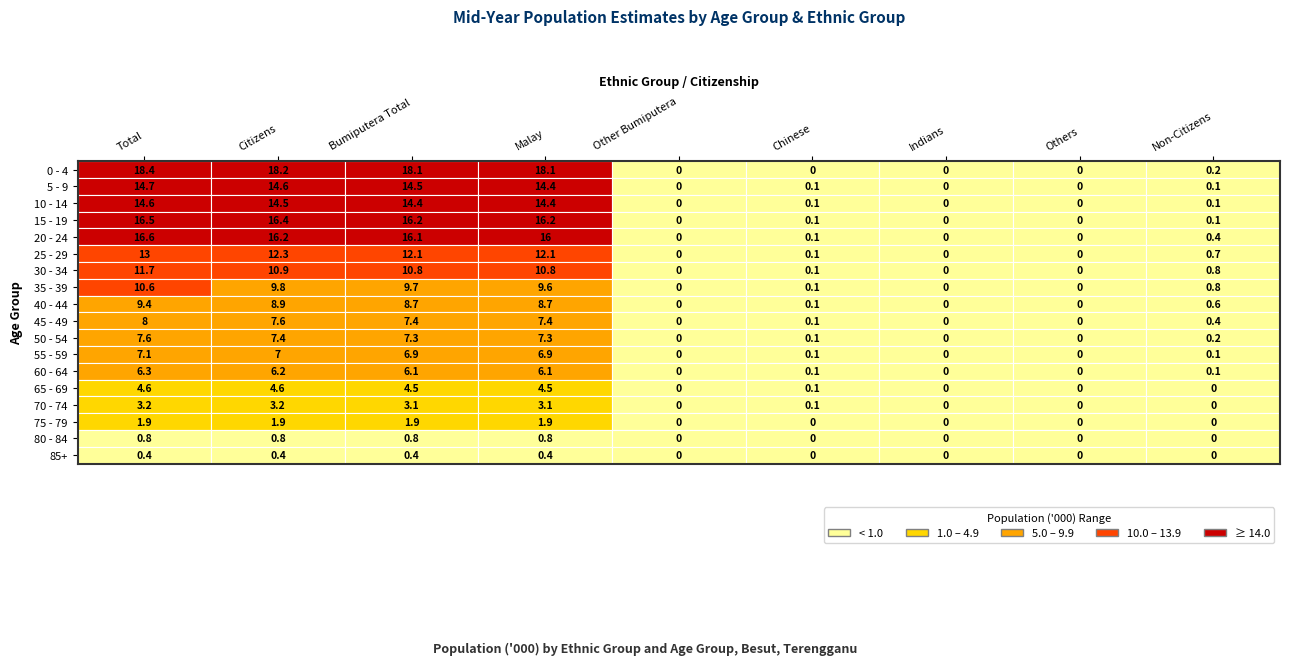

Reading right to left, extract all data points from this chart.

0 - 4: 8=0.2	7=0.0	6=0.0	5=0.0	4=0.0	3=18.1	2=18.1	1=18.2	0=18.4
5 - 9: 8=0.1	7=0.0	6=0.0	5=0.1	4=0.0	3=14.4	2=14.5	1=14.6	0=14.7
10 - 14: 8=0.1	7=0.0	6=0.0	5=0.1	4=0.0	3=14.4	2=14.4	1=14.5	0=14.6
15 - 19: 8=0.1	7=0.0	6=0.0	5=0.1	4=0.0	3=16.2	2=16.2	1=16.4	0=16.5
20 - 24: 8=0.4	7=0.0	6=0.0	5=0.1	4=0.0	3=16.0	2=16.1	1=16.2	0=16.6
25 - 29: 8=0.7	7=0.0	6=0.0	5=0.1	4=0.0	3=12.1	2=12.1	1=12.3	0=13.0
30 - 34: 8=0.8	7=0.0	6=0.0	5=0.1	4=0.0	3=10.8	2=10.8	1=10.9	0=11.7
35 - 39: 8=0.8	7=0.0	6=0.0	5=0.1	4=0.0	3=9.6	2=9.7	1=9.8	0=10.6
40 - 44: 8=0.6	7=0.0	6=0.0	5=0.1	4=0.0	3=8.7	2=8.7	1=8.9	0=9.4
45 - 49: 8=0.4	7=0.0	6=0.0	5=0.1	4=0.0	3=7.4	2=7.4	1=7.6	0=8.0
50 - 54: 8=0.2	7=0.0	6=0.0	5=0.1	4=0.0	3=7.3	2=7.3	1=7.4	0=7.6
55 - 59: 8=0.1	7=0.0	6=0.0	5=0.1	4=0.0	3=6.9	2=6.9	1=7.0	0=7.1
60 - 64: 8=0.1	7=0.0	6=0.0	5=0.1	4=0.0	3=6.1	2=6.1	1=6.2	0=6.3
65 - 69: 8=0.0	7=0.0	6=0.0	5=0.1	4=0.0	3=4.5	2=4.5	1=4.6	0=4.6
70 - 74: 8=0.0	7=0.0	6=0.0	5=0.1	4=0.0	3=3.1	2=3.1	1=3.2	0=3.2
75 - 79: 8=0.0	7=0.0	6=0.0	5=0.0	4=0.0	3=1.9	2=1.9	1=1.9	0=1.9
80 - 84: 8=0.0	7=0.0	6=0.0	5=0.0	4=0.0	3=0.8	2=0.8	1=0.8	0=0.8
85+: 8=0.0	7=0.0	6=0.0	5=0.0	4=0.0	3=0.4	2=0.4	1=0.4	0=0.4